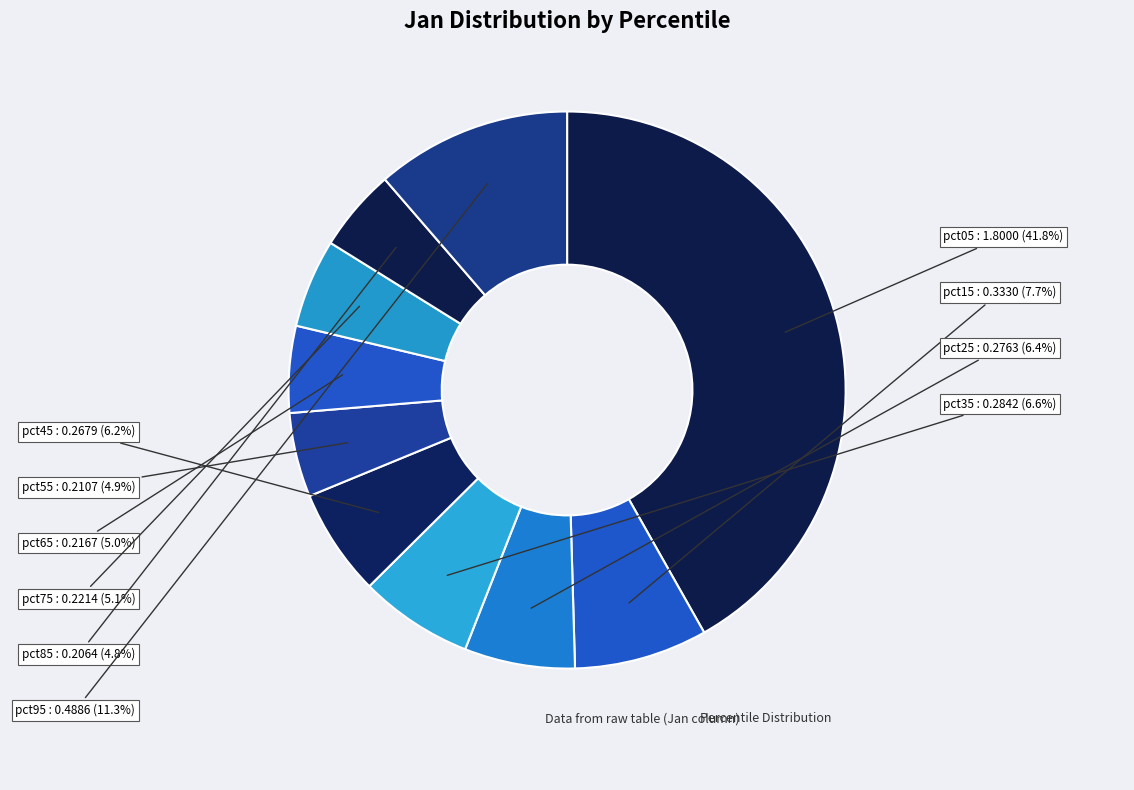

Which category has the biggest portion of the pie?

pct05